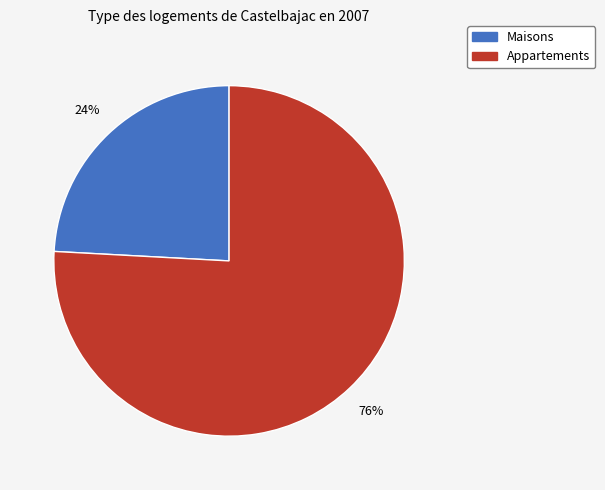

To the nearest percent, what is the average slice percentage?

50%